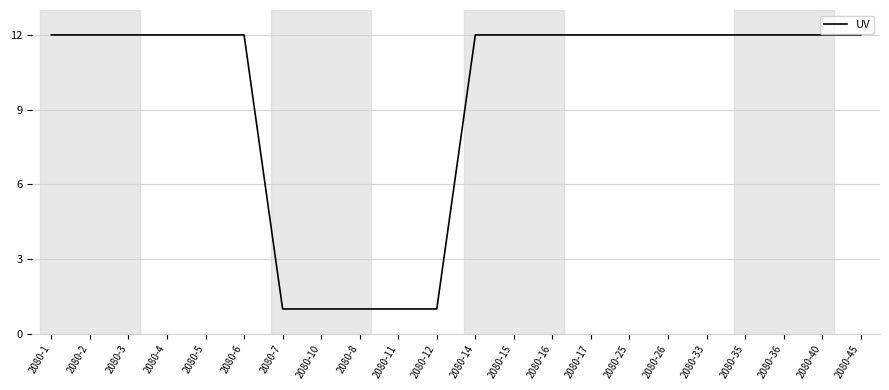

What is the approximate value at 2080-5, to the nearest 5?

10